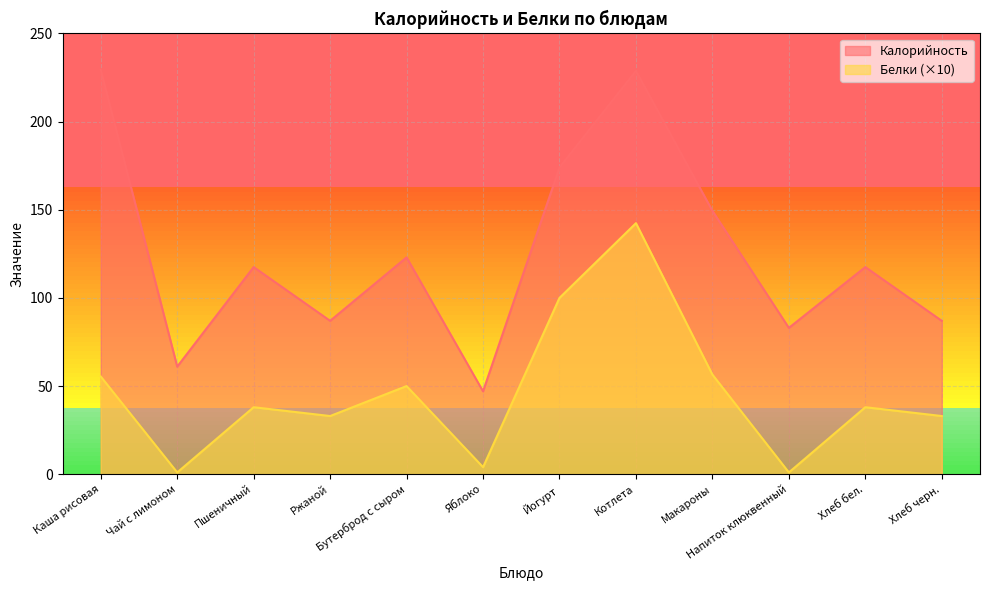

The Белки series shows 83.3 at Бутерброд с сыром. True or false?

False